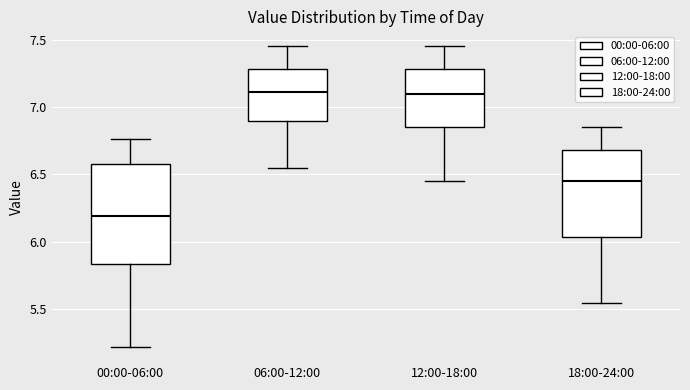

Where does the upper whisker of the box for 18:00-24:00 end on the y-axis? The values are not printed on the chart, so give them approximately, as read against the axis.

6.85